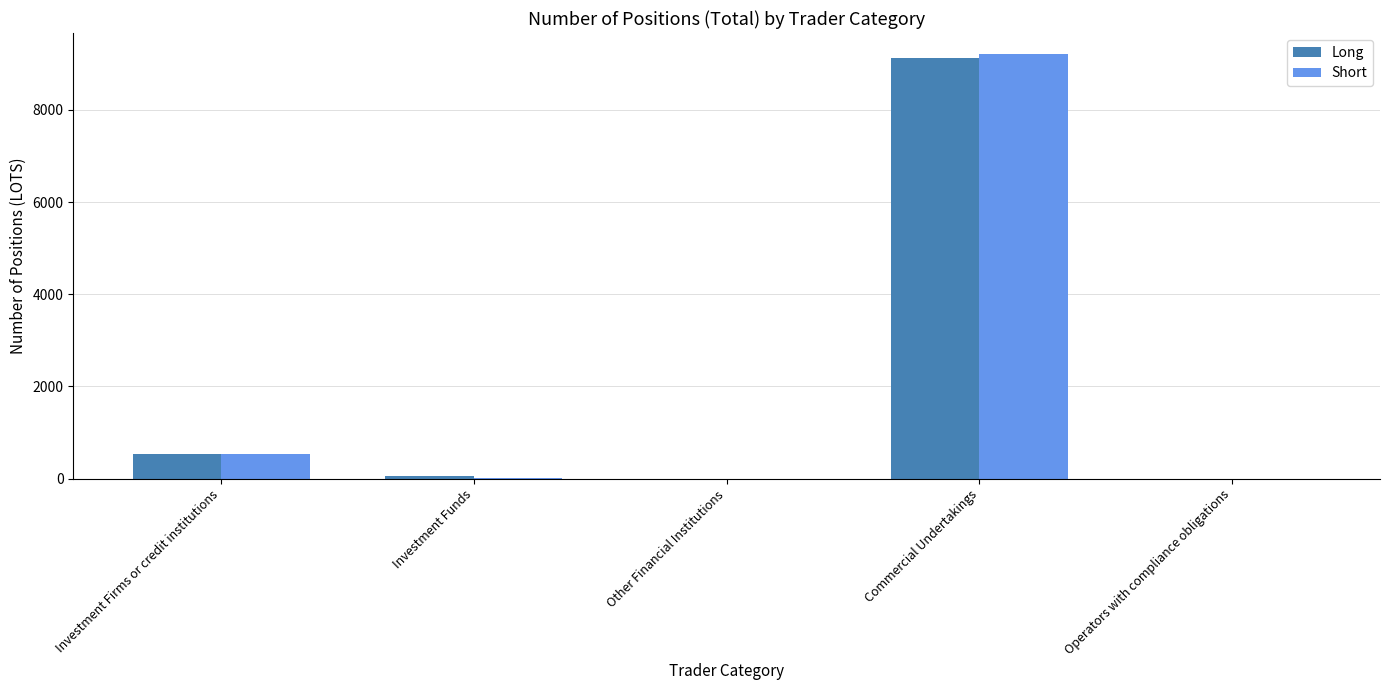

The value of Long at Investment Firms or credit institutions is 527.0. True or false?

True